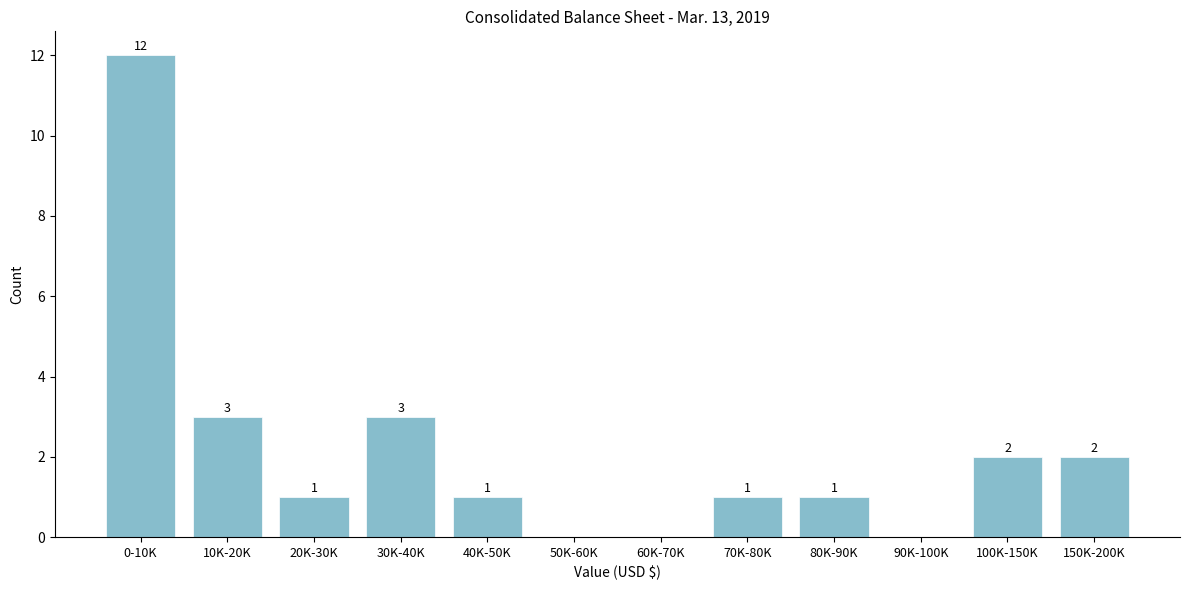

Reading left to right, extract all data points from this chart.

0-10K=12	10K-20K=3	20K-30K=1	30K-40K=3	40K-50K=1	50K-60K=0	60K-70K=0	70K-80K=1	80K-90K=1	90K-100K=0	100K-150K=2	150K-200K=2